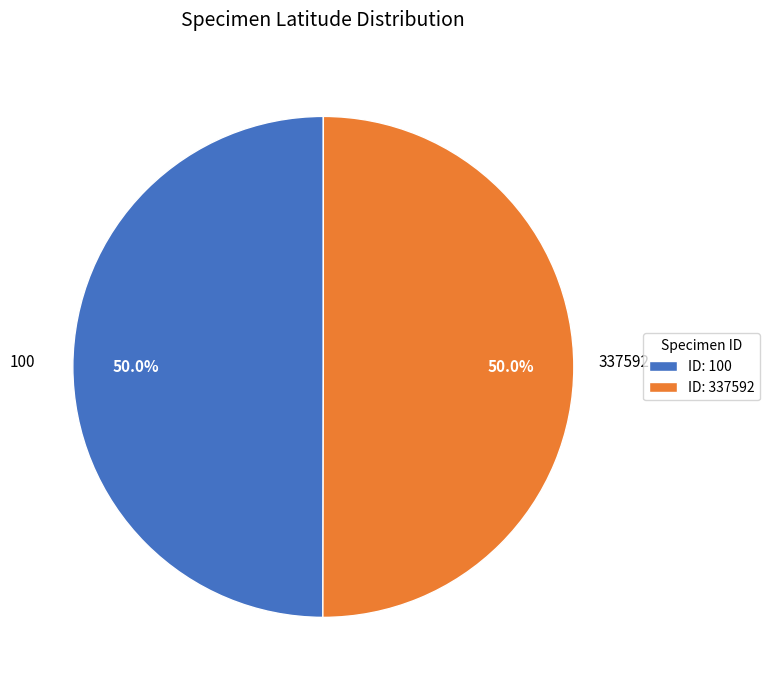

How much of the chart is everything except ID: 337592?

50.0%